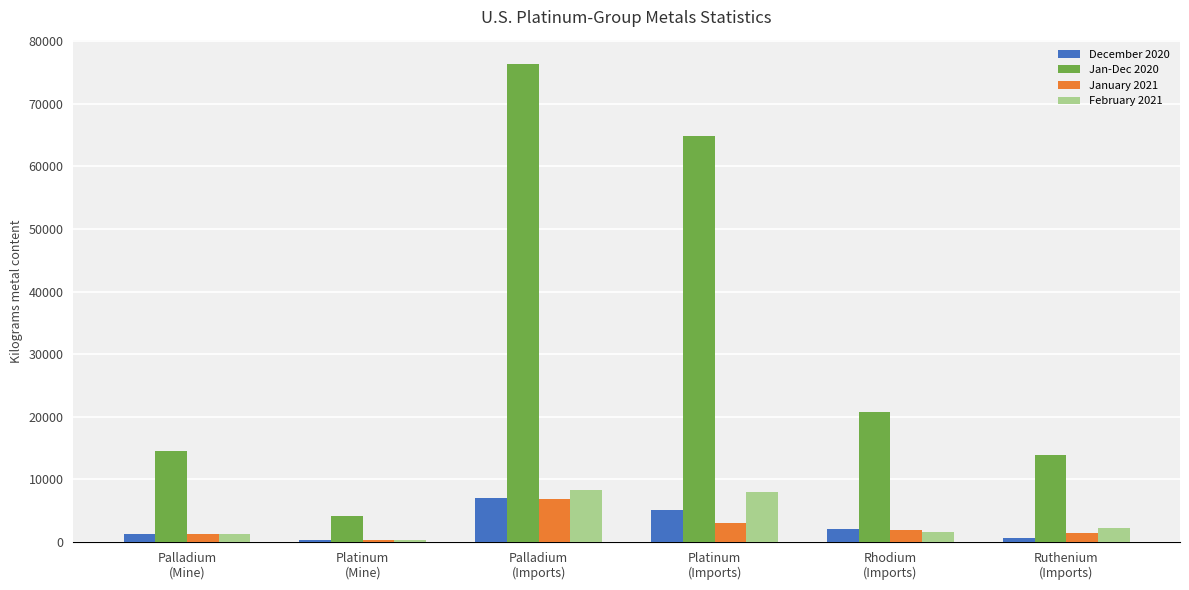

What is the average value of the Jan-Dec 2020 series?

32433